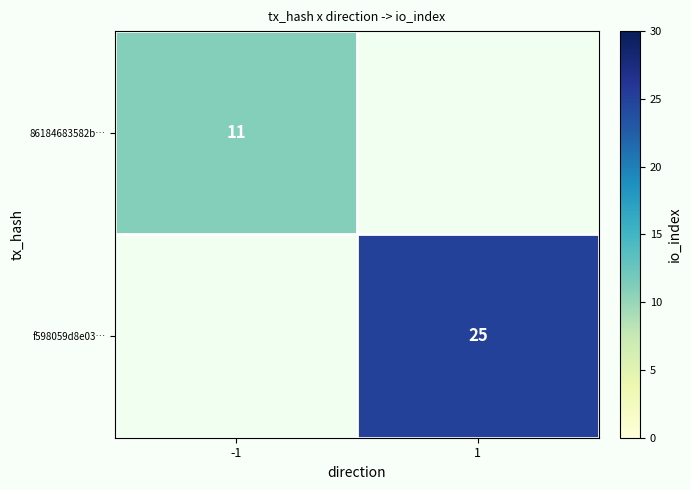

What is the greatest value displayed?

25.0